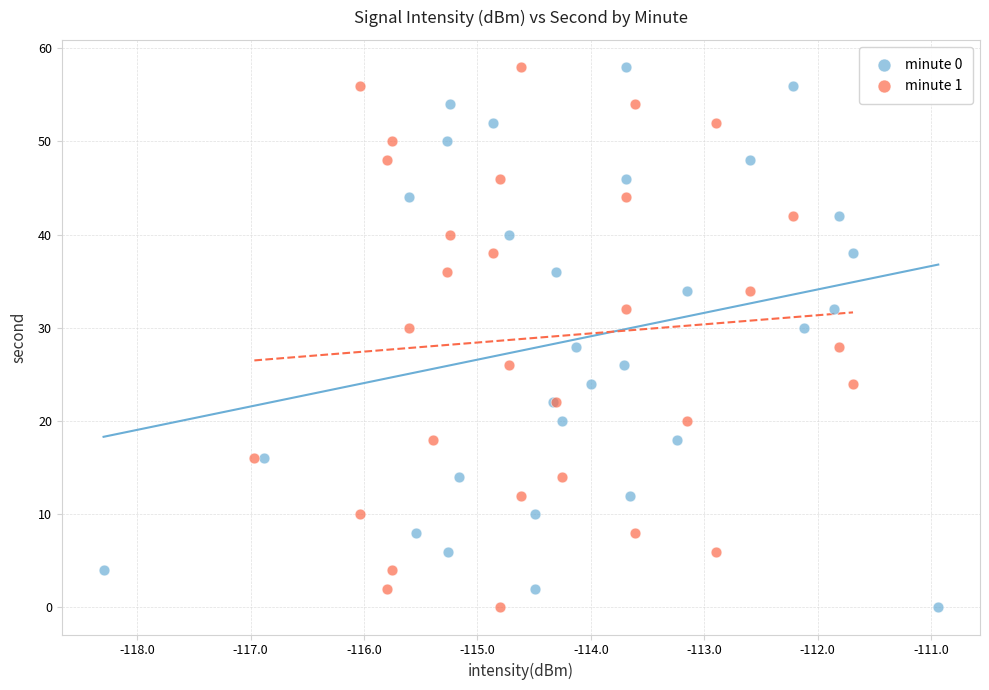

What are all the series names shown in the legend?

minute 0, minute 1